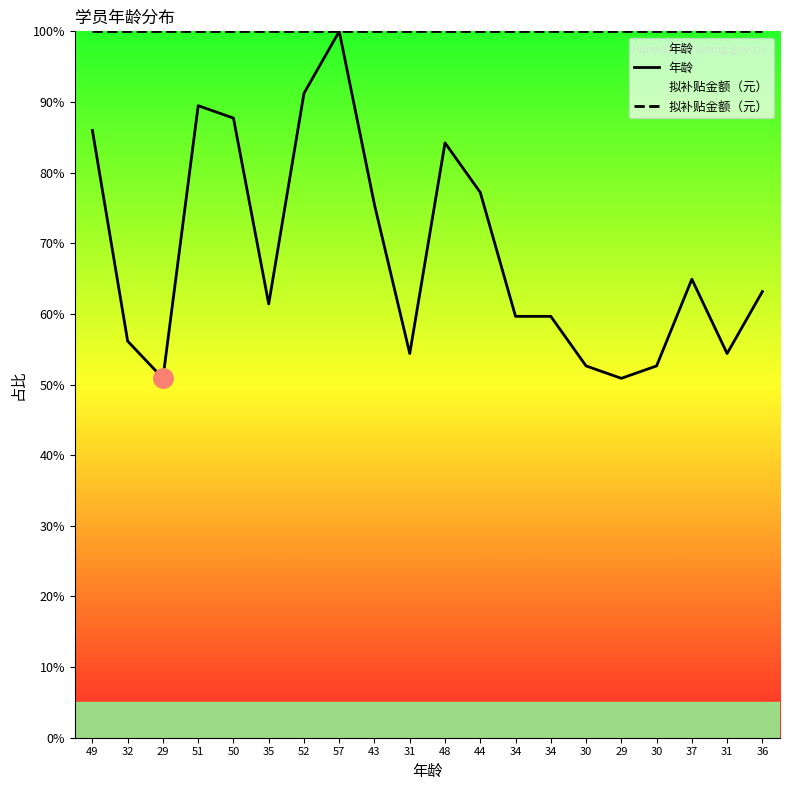

What are all the series names shown in the legend?

年龄, 拟补贴金额（元）